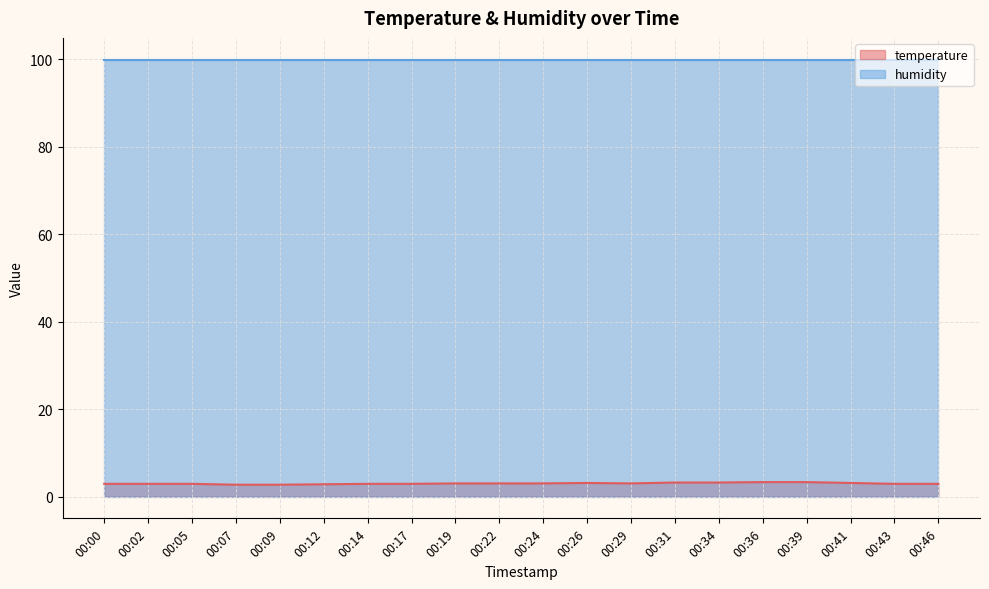

Read the value at 00:46.

2.9